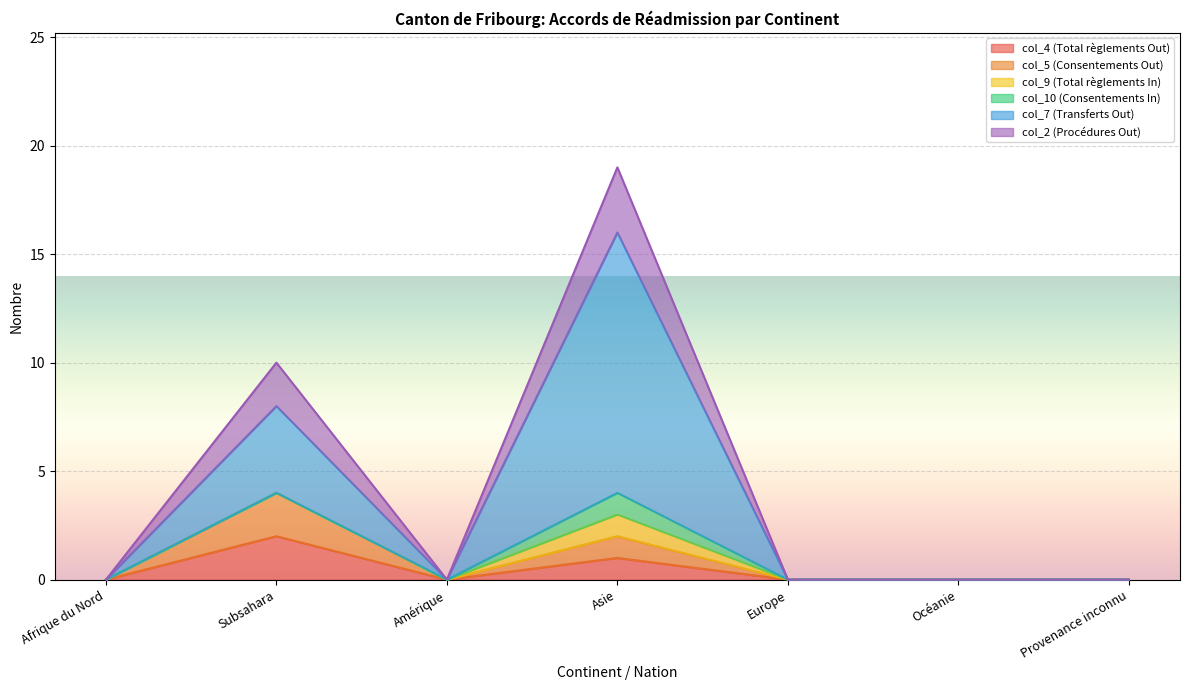

The col_7 (Transferts Out) series shows 0 at Afrique du Nord. True or false?

True